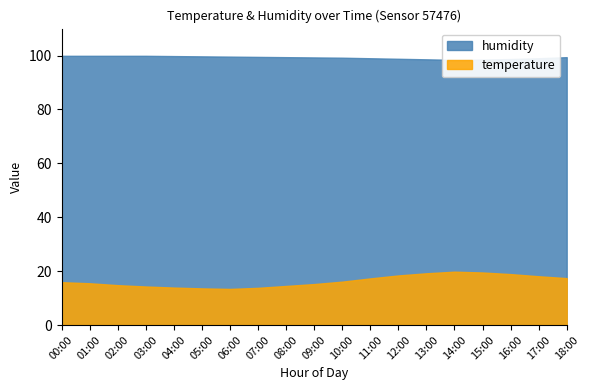

At which category does the chart reach its peak across all series?

00:00